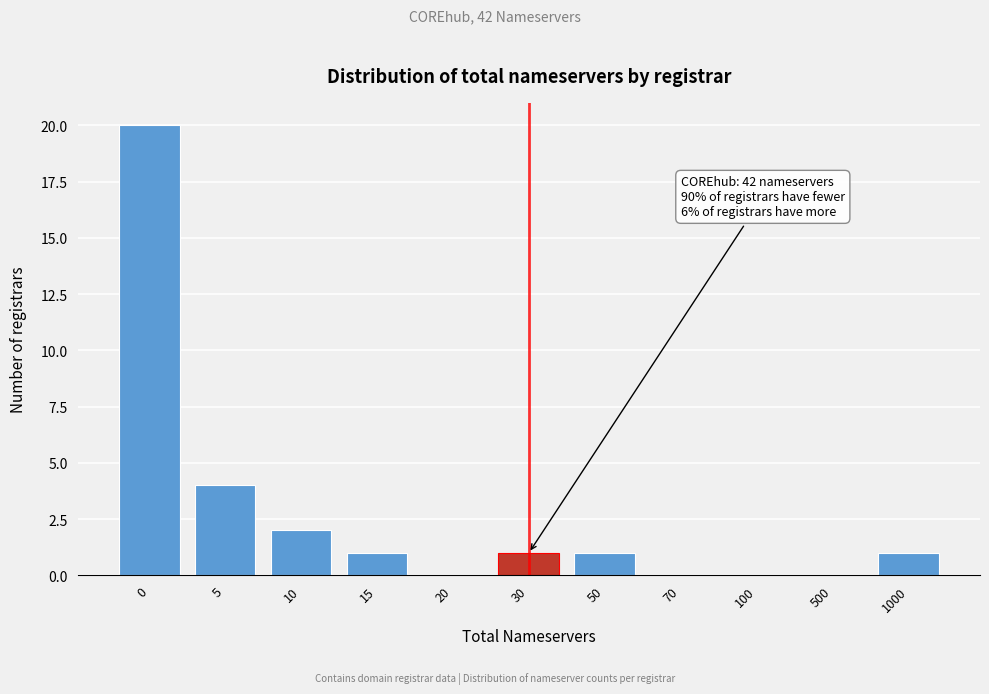

Reading right to left, what are all the values shown in this chart?

1000=1	500=0	100=0	70=0	50=1	30=1	20=0	15=1	10=2	5=4	0=20